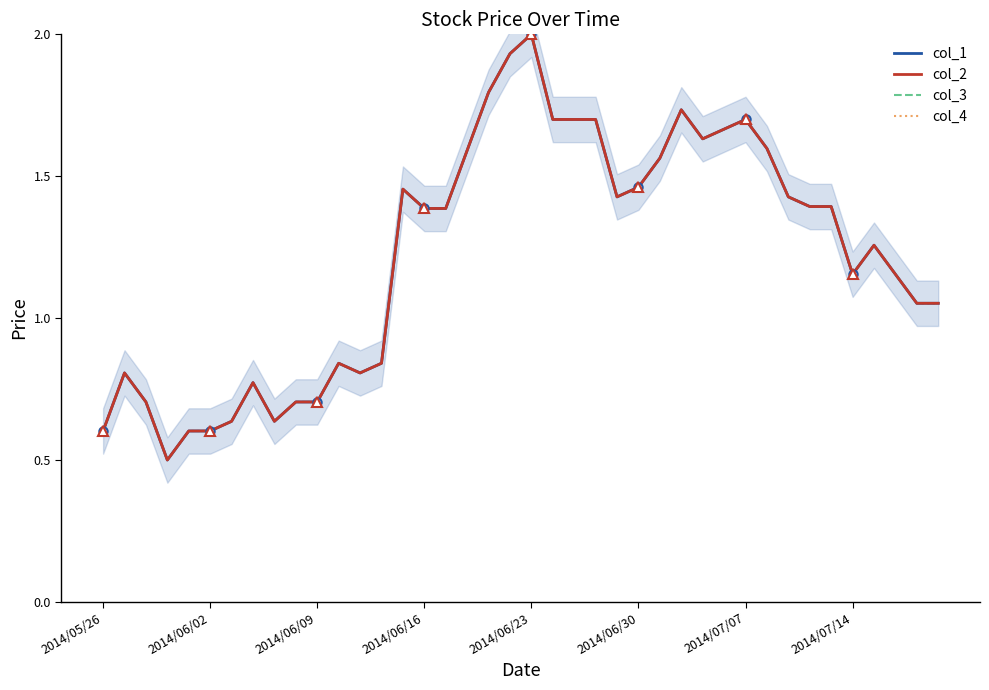

Is the value of col_2 at 28 greater than the value of col_3 at 18?

No